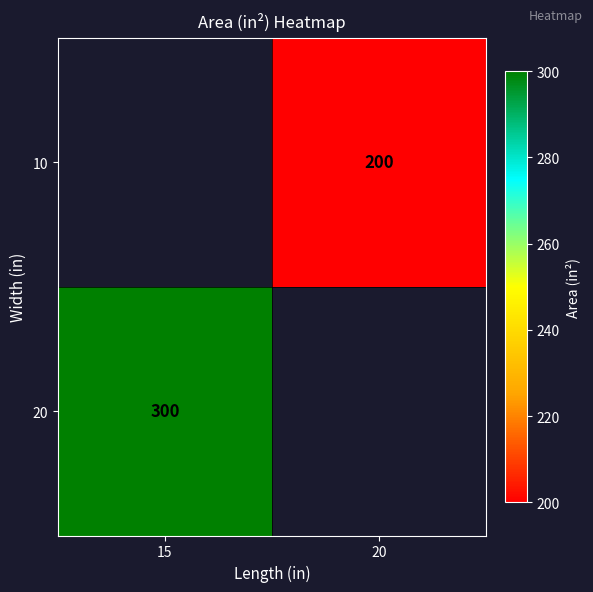

How many distinct data groups are displayed?

2